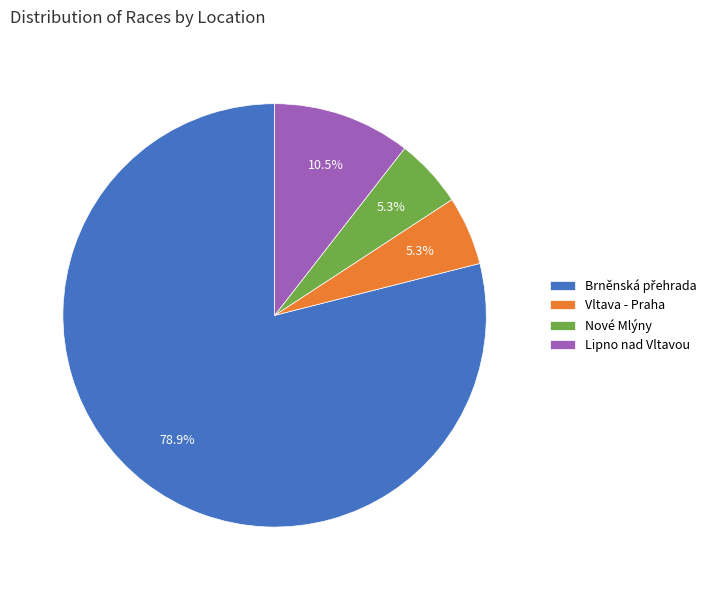

Is there a majority slice in this chart?

Yes